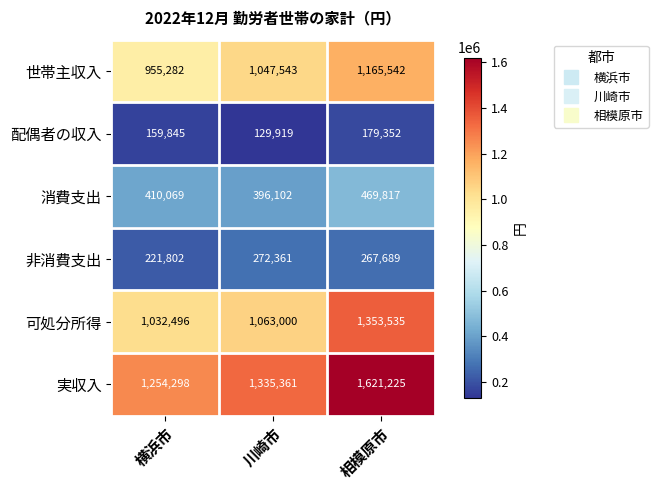

What is the difference between the maximum and minimum values in the 可処分所得 series?

321039